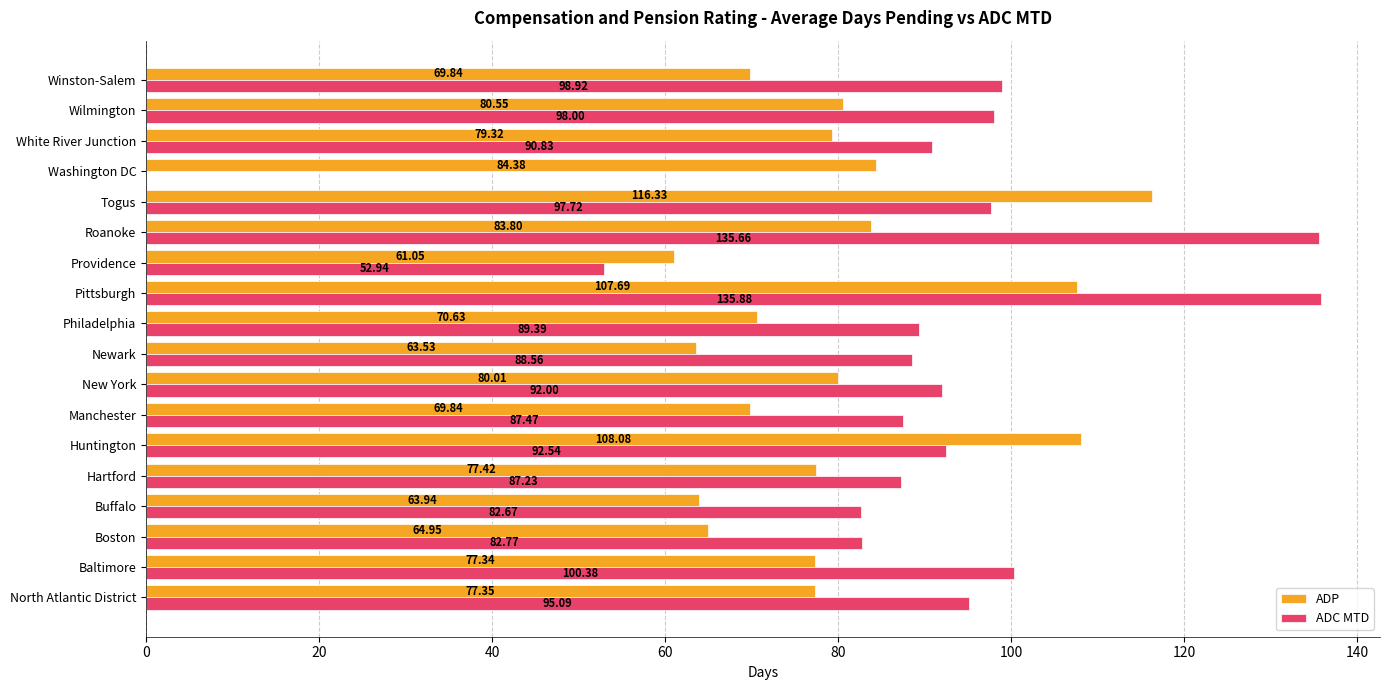

Which category has the highest value in the ADP series?

Togus